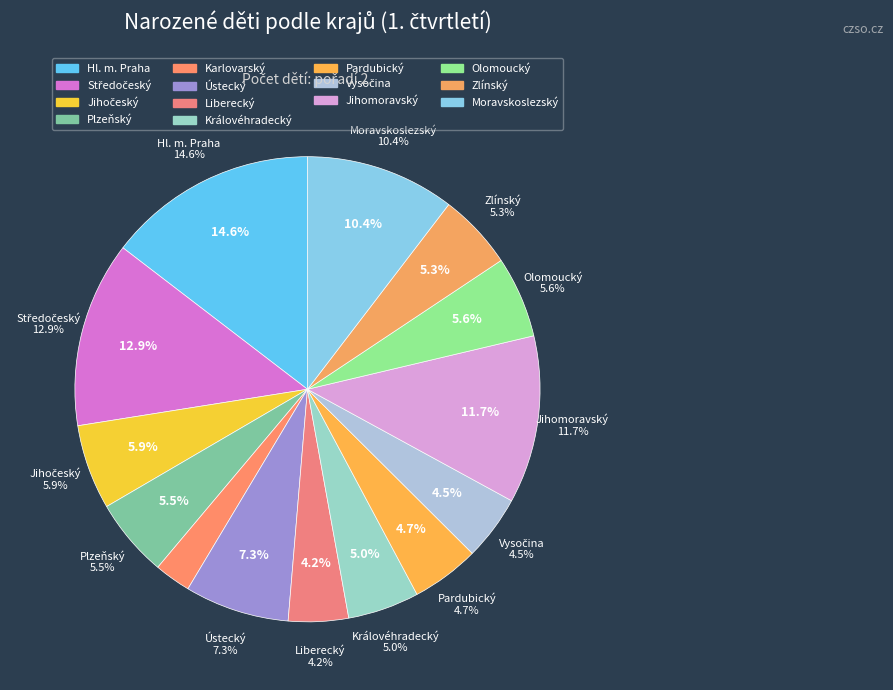

Does Zlínský account for over 50% of the chart?

No